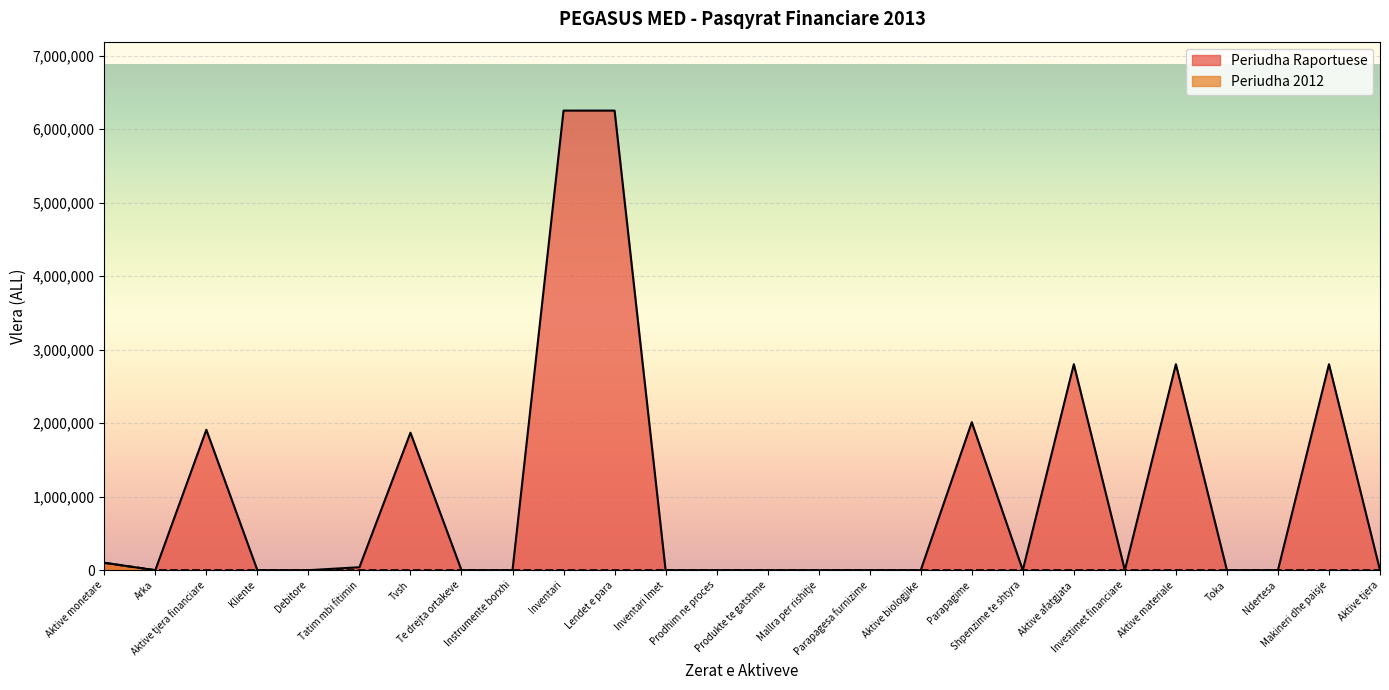

What is the label of the 15th point from the right?

Inventari Imet